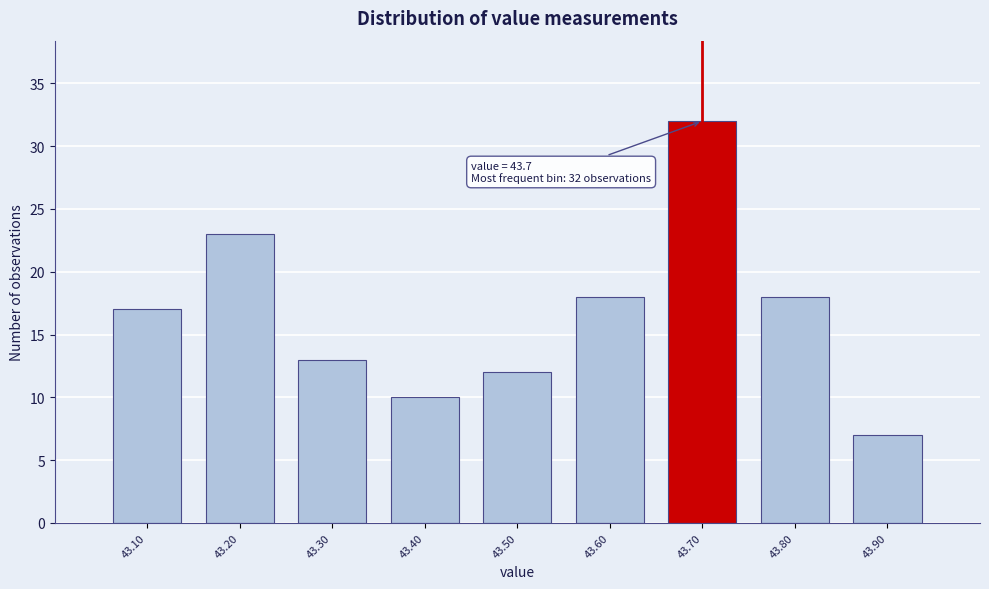

Which range on the x-axis has the tallest bar?

43.65 to 43.75